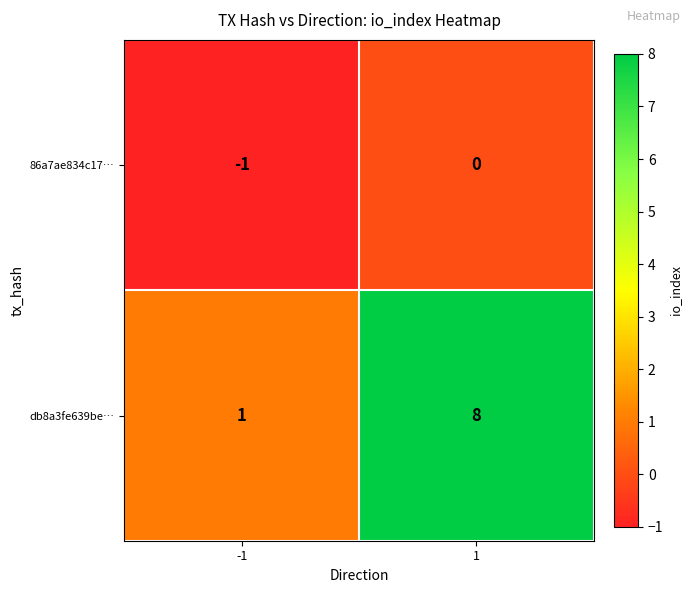

Rank the series by their maximum value, from lowest to highest.

86a7ae834c17…, db8a3fe639be…